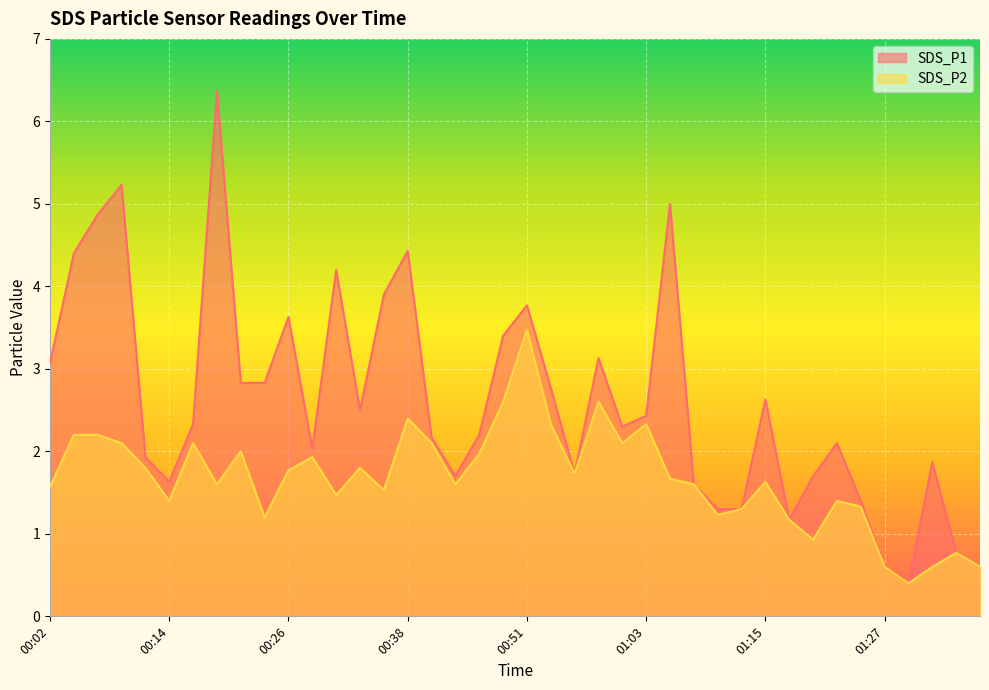

True or false: SDS_P2 and SDS_P1 cross at least once.

False